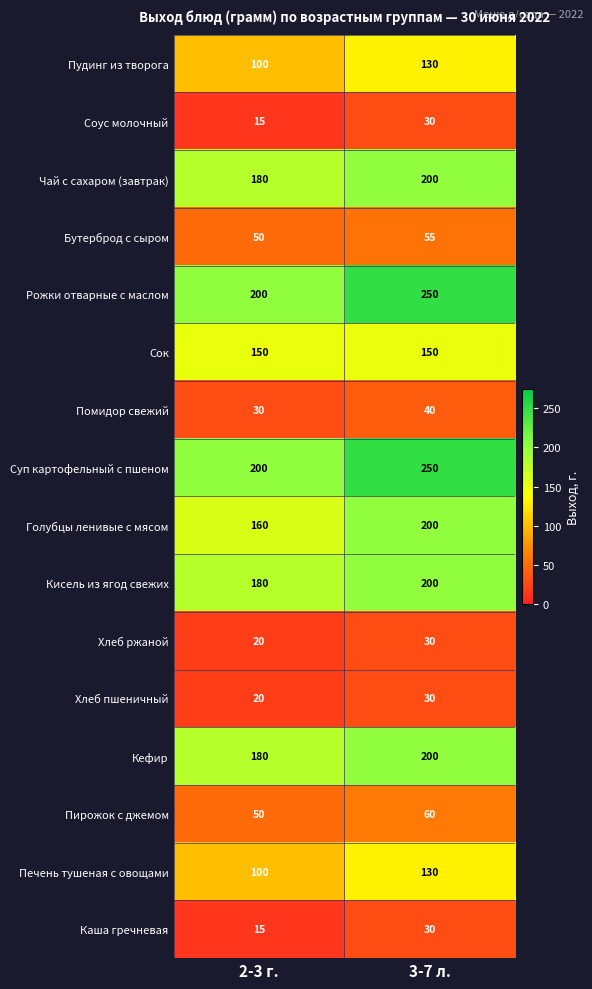

The Бутерброд с сыром series shows 55 at 3-7 л.. True or false?

True